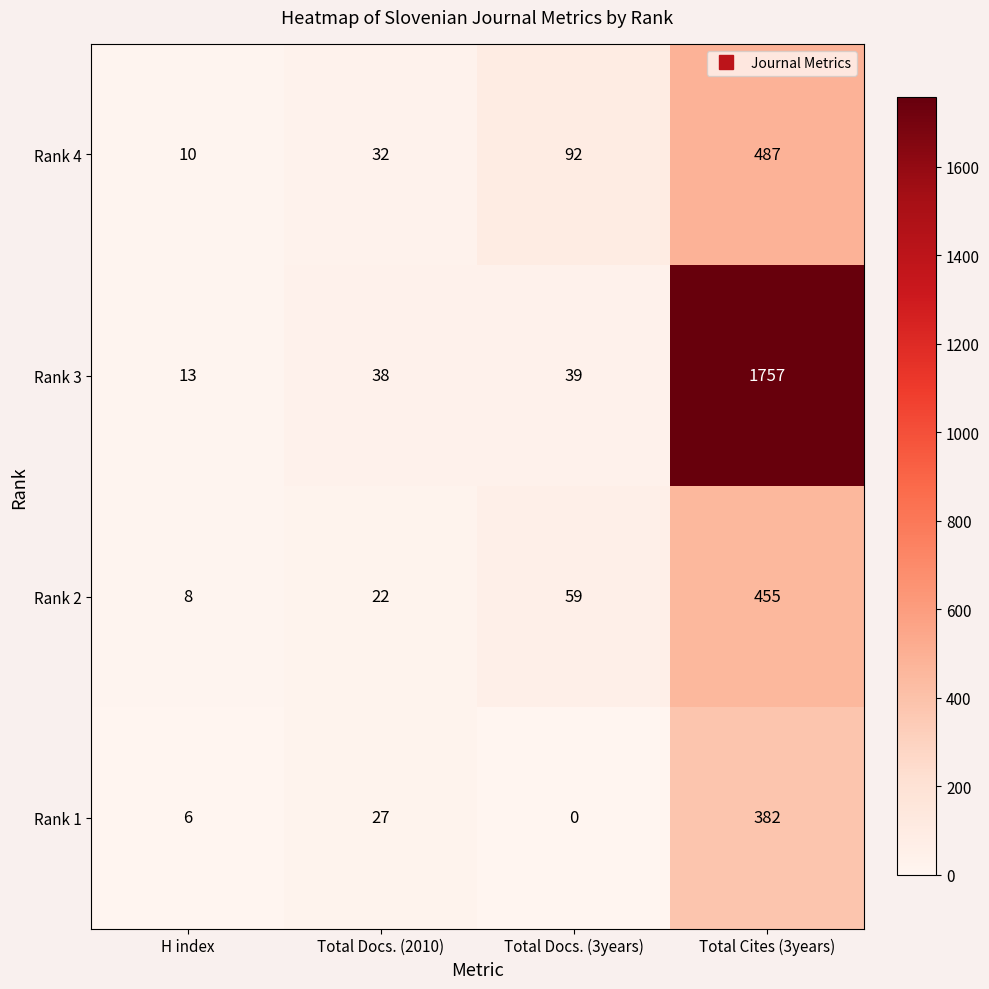

List the labels in order of Rank 1 value, largest first.

Total Cites (3years), Total Docs. (2010), H index, Total Docs. (3years)